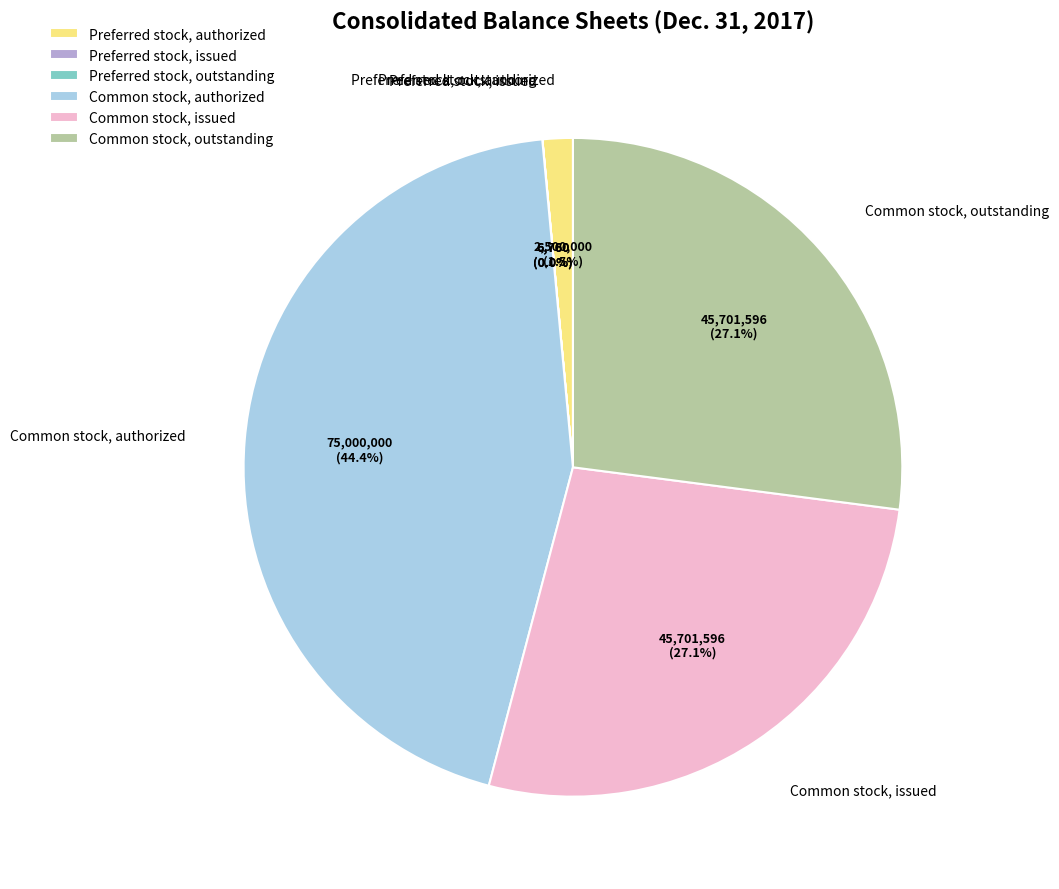

What is the largest slice in the pie chart?

Common stock, authorized